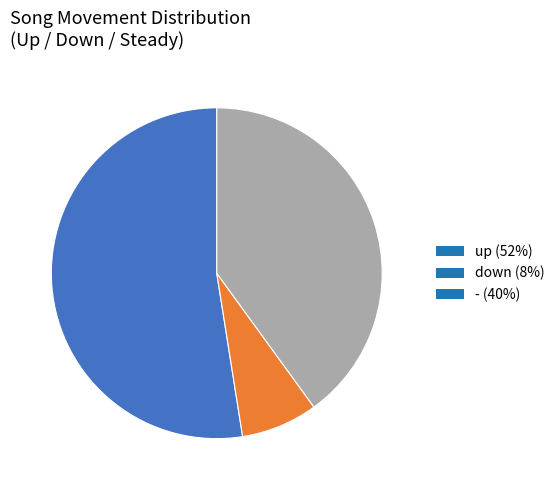

Approximately how many times larger is the value at - (40%) compared to up (52%)?

0.8